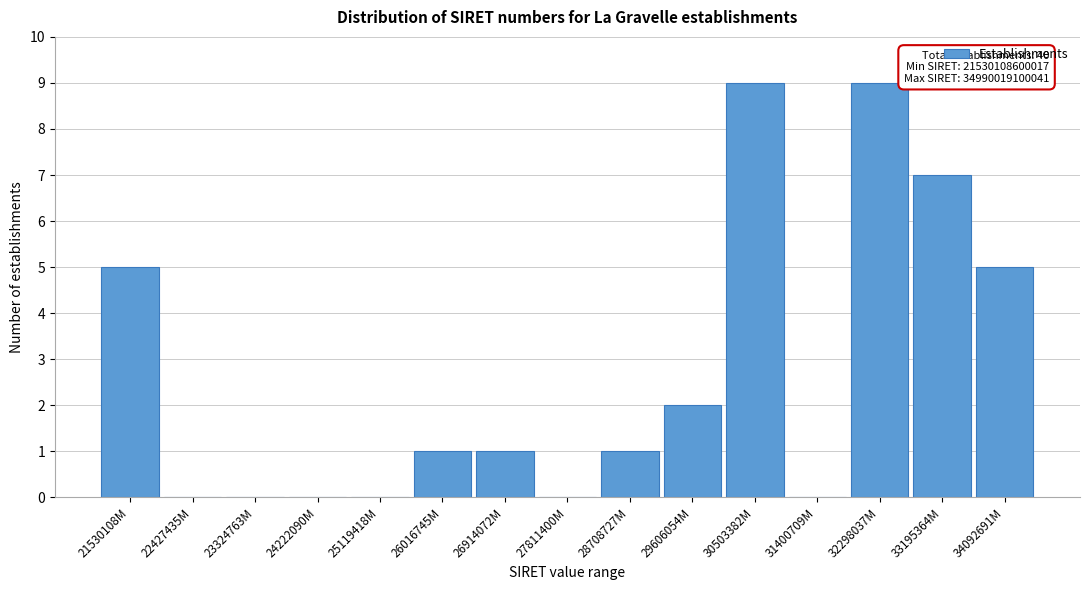

Reading left to right, list all the values displayed in this chart.

21530108M=5	22427435M=0	23324763M=0	24222090M=0	25119418M=0	26016745M=1	26914072M=1	27811400M=0	28708727M=1	29606054M=2	30503382M=9	31400709M=0	32298037M=9	33195364M=7	34092691M=5